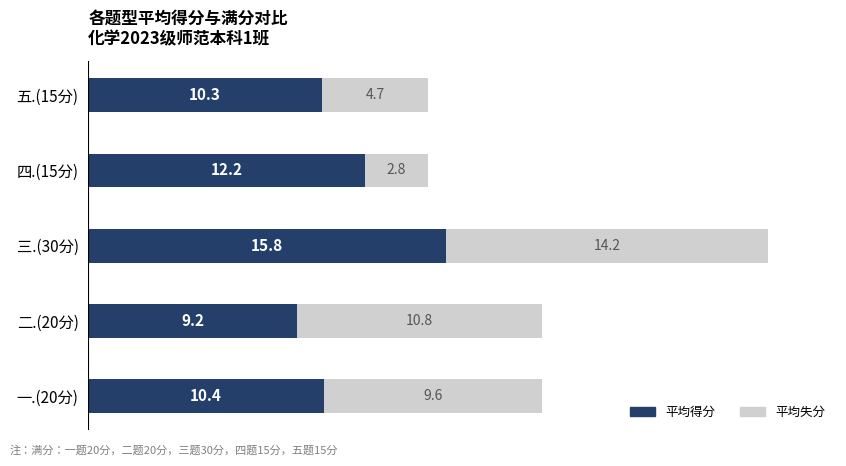

At which category is the sum across all series the highest?

三.(30分)